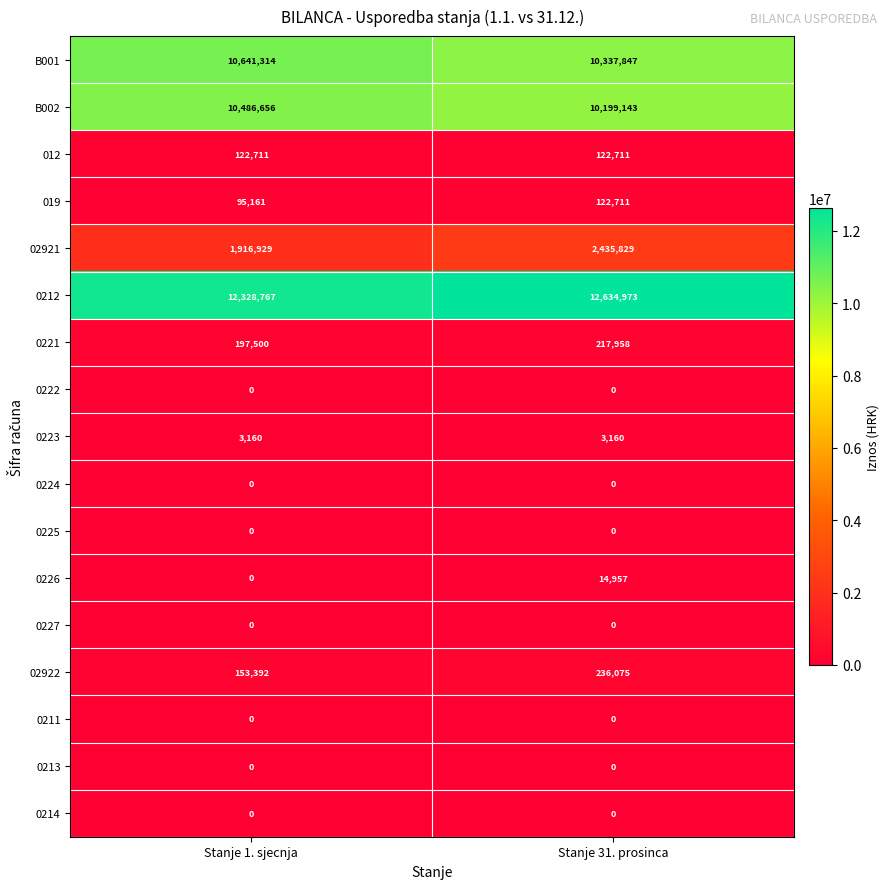

The value of 02922 at Stanje 31. prosinca is 351761. True or false?

False